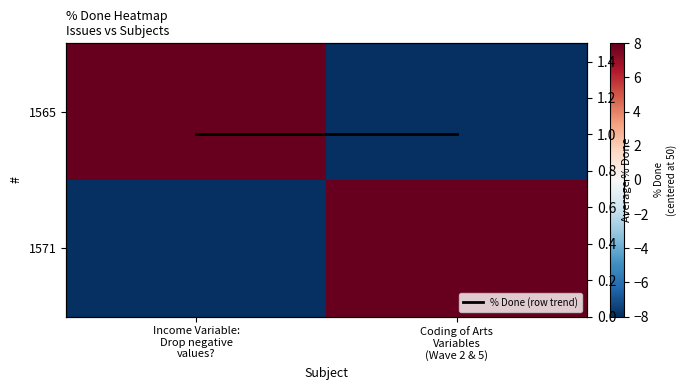

True or false: 1565 has a value of -8 at Coding of Arts Variables (Wave 2 & 5).

True